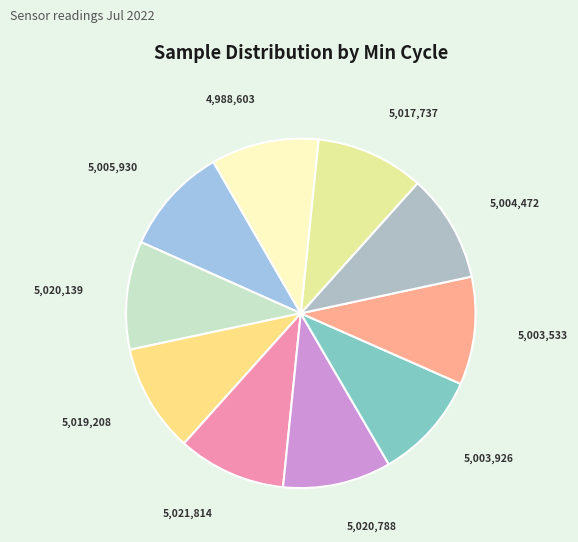

How many segments does this pie chart have?

10